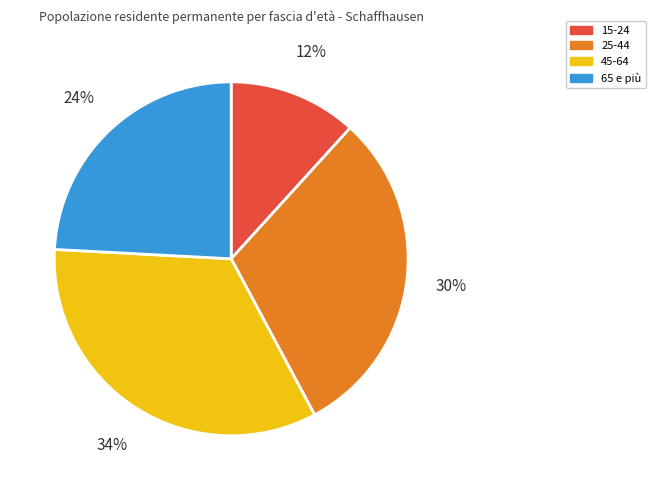

Which category has the biggest portion of the pie?

45-64